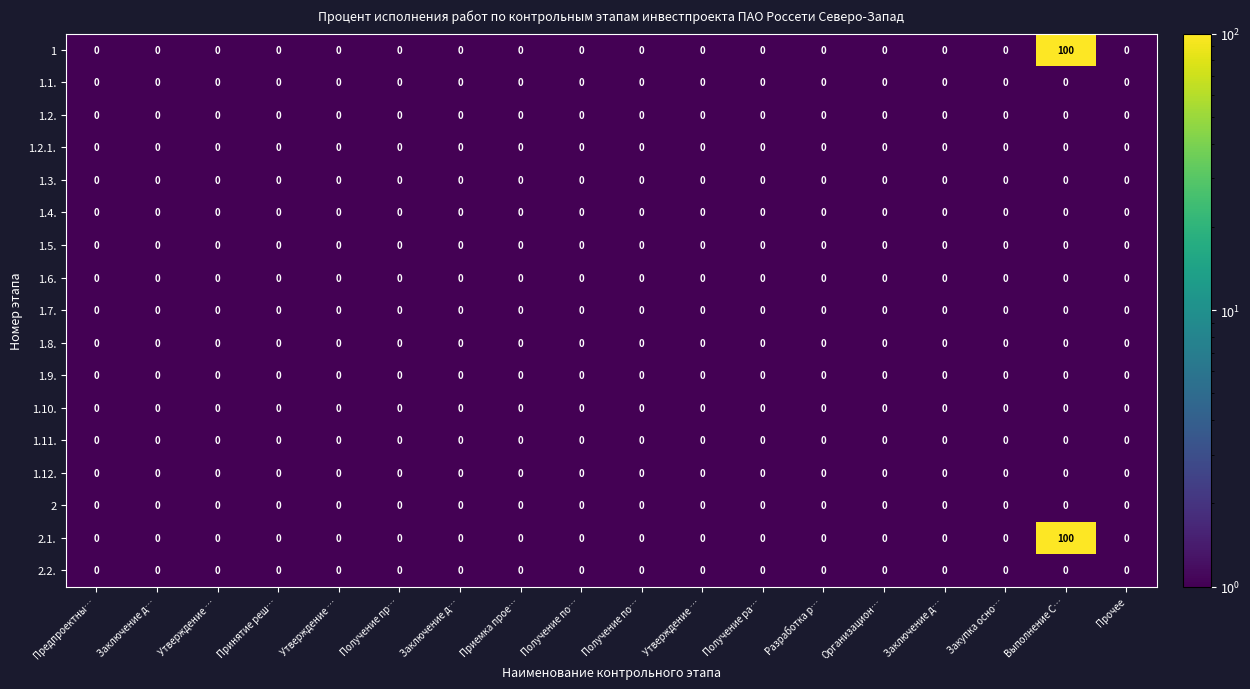

How many distinct data groups are displayed?

17